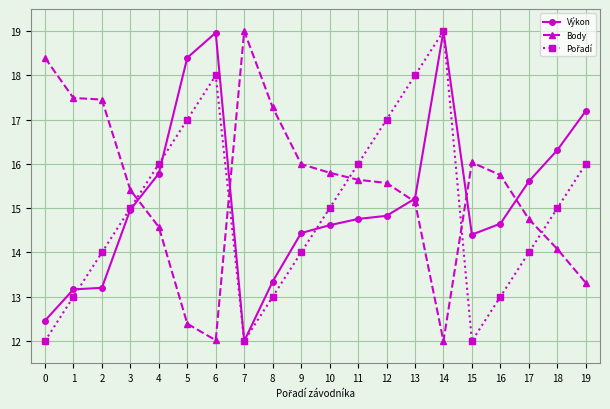

True or false: Výkon has more than 0 interior local peaks.

True